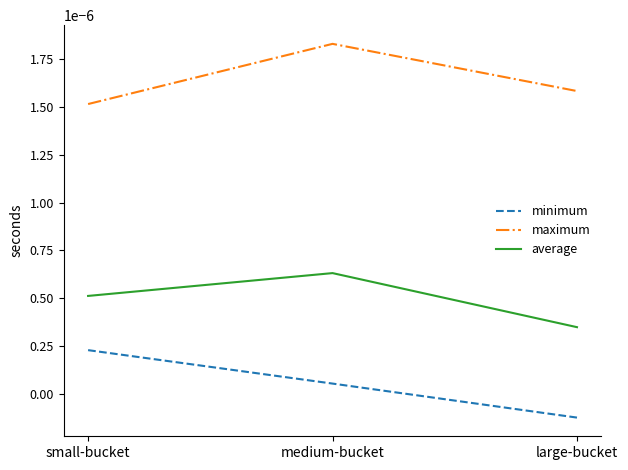

Rank the categories by minimum value from lowest to highest.

large-bucket, medium-bucket, small-bucket